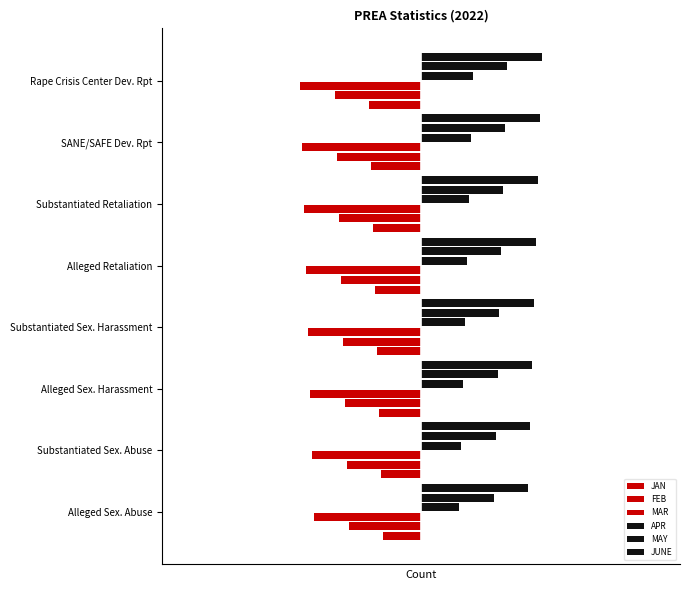

Reading left to right, extract all data points from this chart.

JAN: -0.7	-0.7	-0.7	-0.8	-0.8	-0.8	-0.9	-0.9
FEB: -1.3	-1.3	-1.3	-1.4	-1.4	-1.4	-1.5	-1.5
MAR: -1.9	-1.9	-1.9	-2.0	-2.0	-2.0	-2.1	-2.1
APR: 0.7	0.7	0.7	0.8	0.8	0.8	0.9	0.9
MAY: 1.3	1.3	1.3	1.4	1.4	1.4	1.5	1.5
JUNE: 1.9	1.9	1.9	2.0	2.0	2.0	2.1	2.1